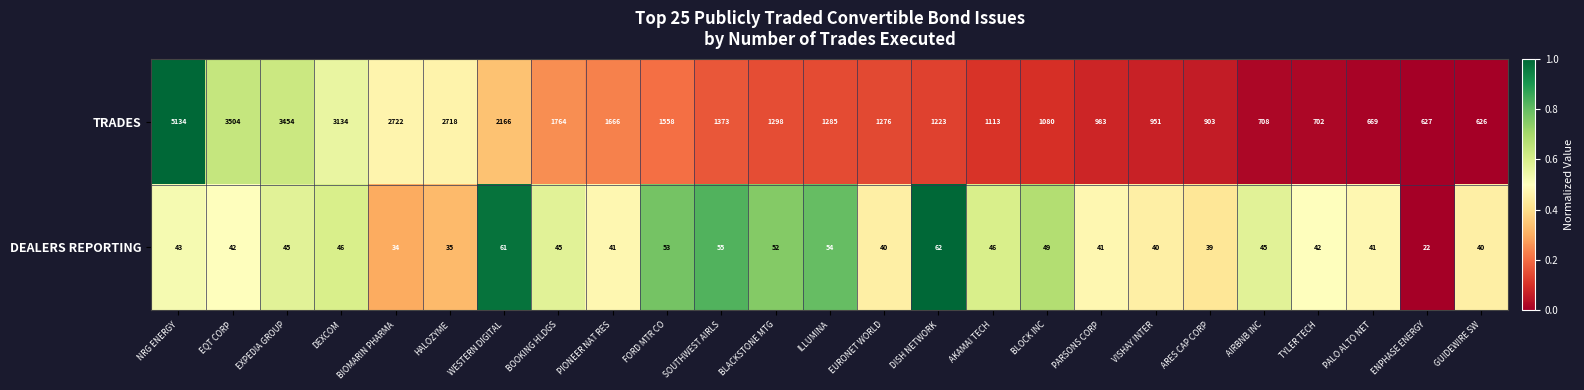

What is the difference between the DEALERS REPORTING values at BOOKING HLDGS and GUIDEWIRE SW?

5